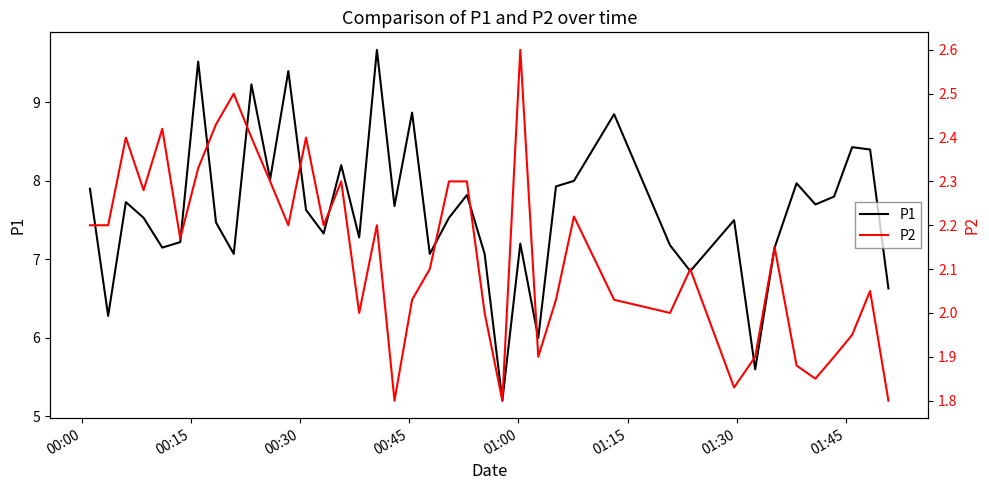

Reading right to left, what are all the values shown in this chart?

P1: 6.6	8.4	8.4	7.8	7.7	8.0	7.2	5.6	7.5	6.8	7.2	8.8	8.0	7.9	6.0	7.2	5.2	7.1	7.8	7.5	7.1	8.9	7.7	9.7	7.3	8.2	7.3	7.6	9.4	8.0	9.2	7.1	7.5	9.5	7.2	7.2	7.5	7.7	6.3	7.9
P2: 1.8	2.0	1.9	1.9	1.9	1.9	2.1	1.9	1.8	2.1	2.0	2.0	2.2	2.0	1.9	2.6	1.8	2.0	2.3	2.3	2.1	2.0	1.8	2.2	2.0	2.3	2.2	2.4	2.2	2.3	2.4	2.5	2.4	2.3	2.2	2.4	2.3	2.4	2.2	2.2